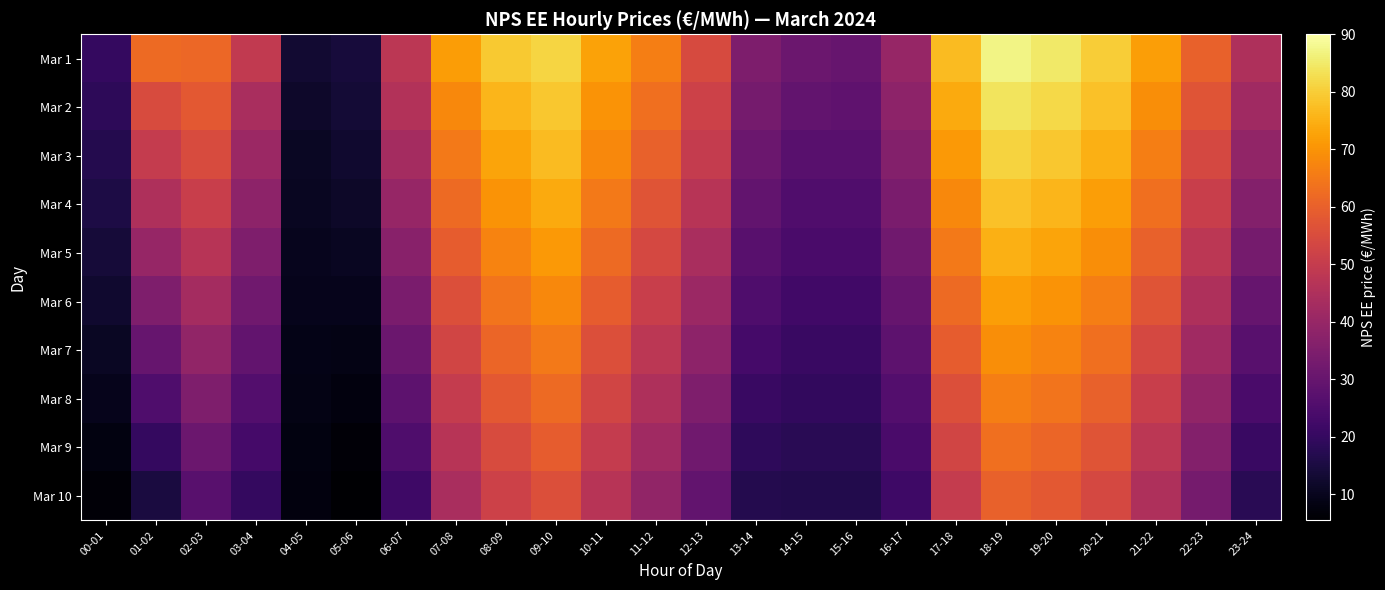

Rank the series at 14-15 from lowest to highest value.

10, 9, 8, 7, 6, 5, 4, 3, 2, 1